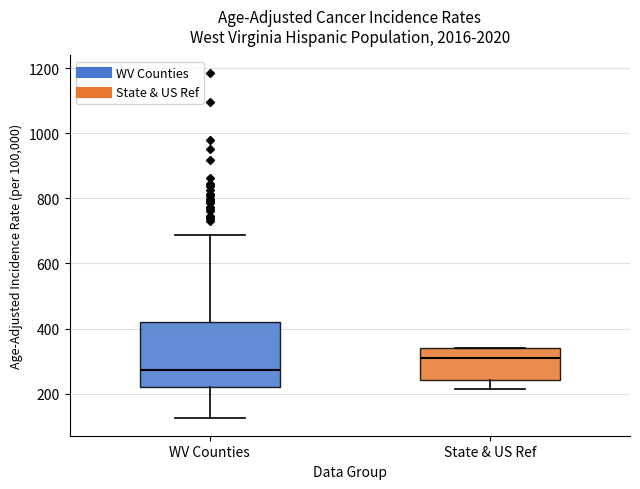

Reading left to right, transcribe this box plot: for each box, give where its median line is, the range the box spans, and where its two whiskers end, as read against the y-axis. The values are not printed on the chart, so give them approximately, as read against the axis.

WV Counties: median 280, box 220 to 420, whiskers 120 to 680
State & US Ref: median 300, box 240 to 340, whiskers 220 to 340